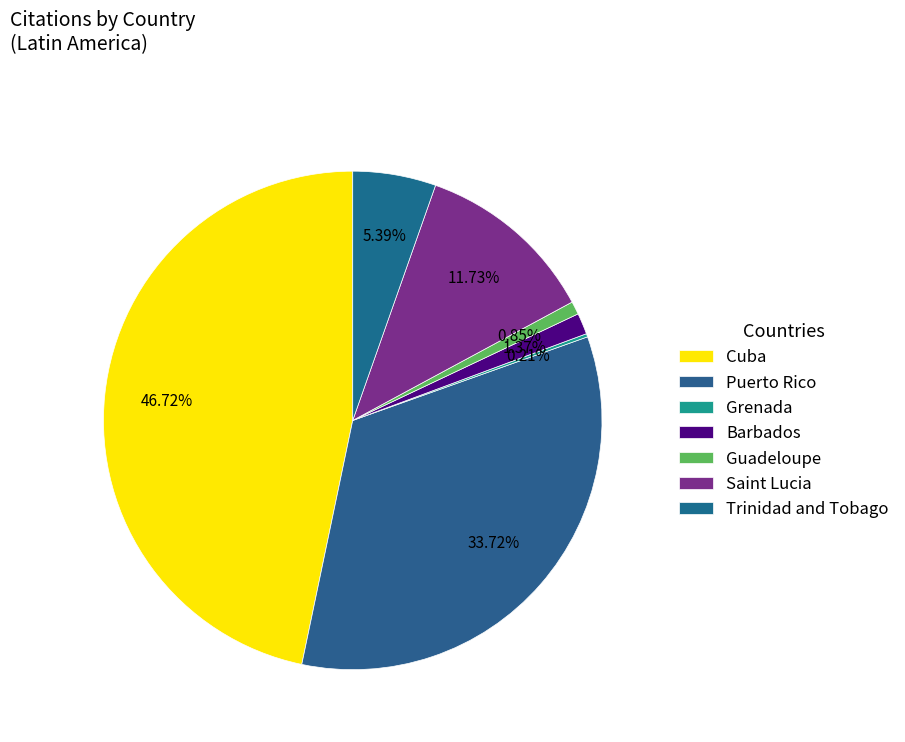

Is the sum of Guadeloupe and Grenada greater than half?

No